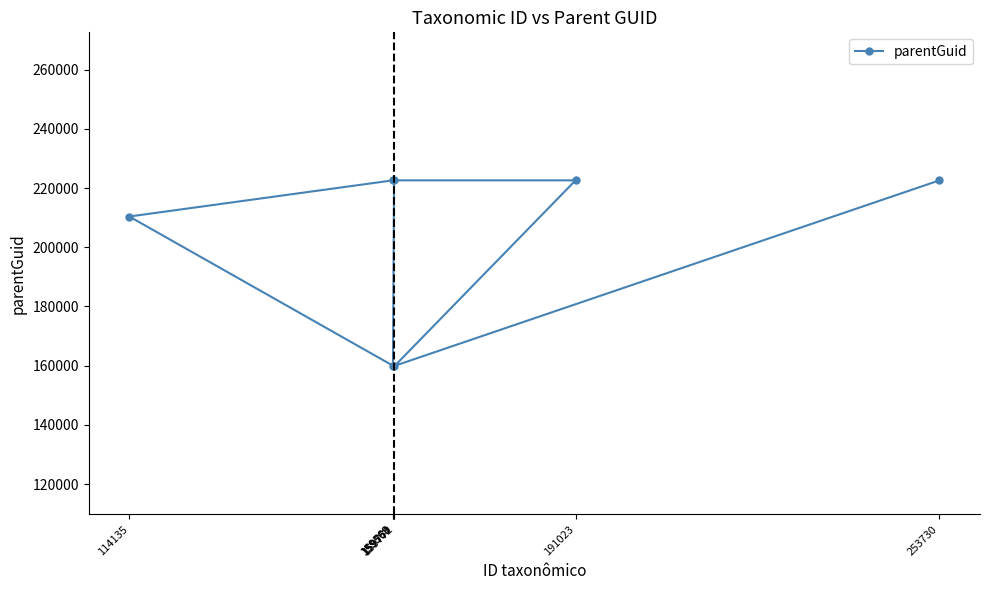

Reading left to right, what are all the values shown in this chart?

114135=210390	159568=222606	159569=159757	159754=222606	159772=159757	191023=222606	253730=222606